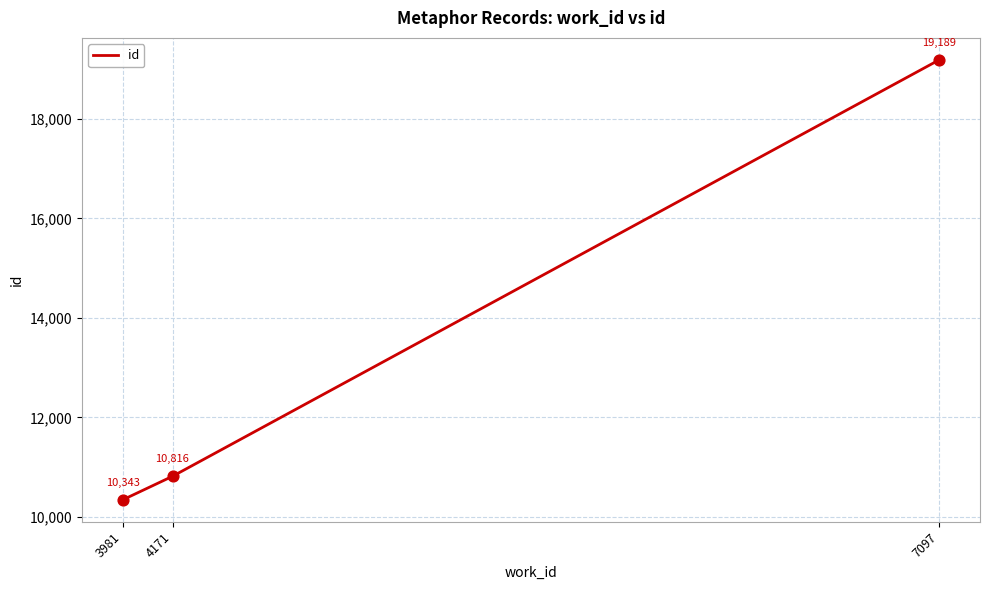

What is the ratio of the value at 4171 to the value at 7097?

0.6